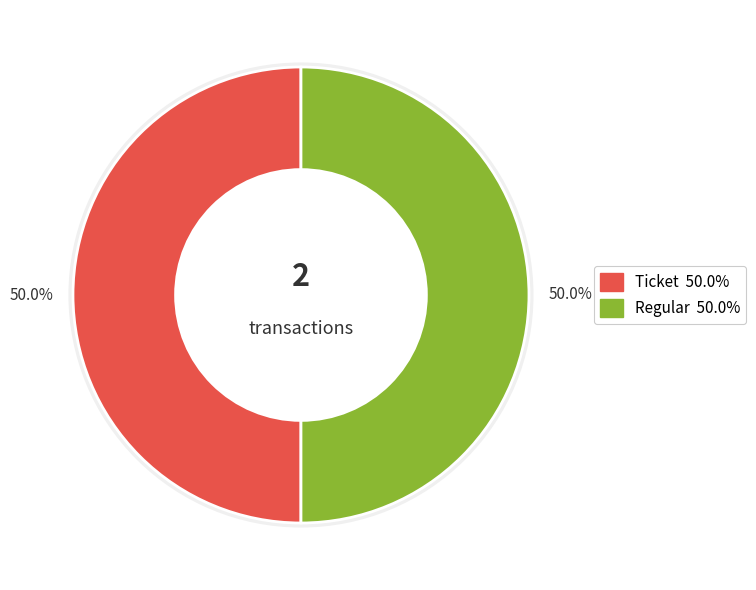

How many slices are in this pie chart?

2